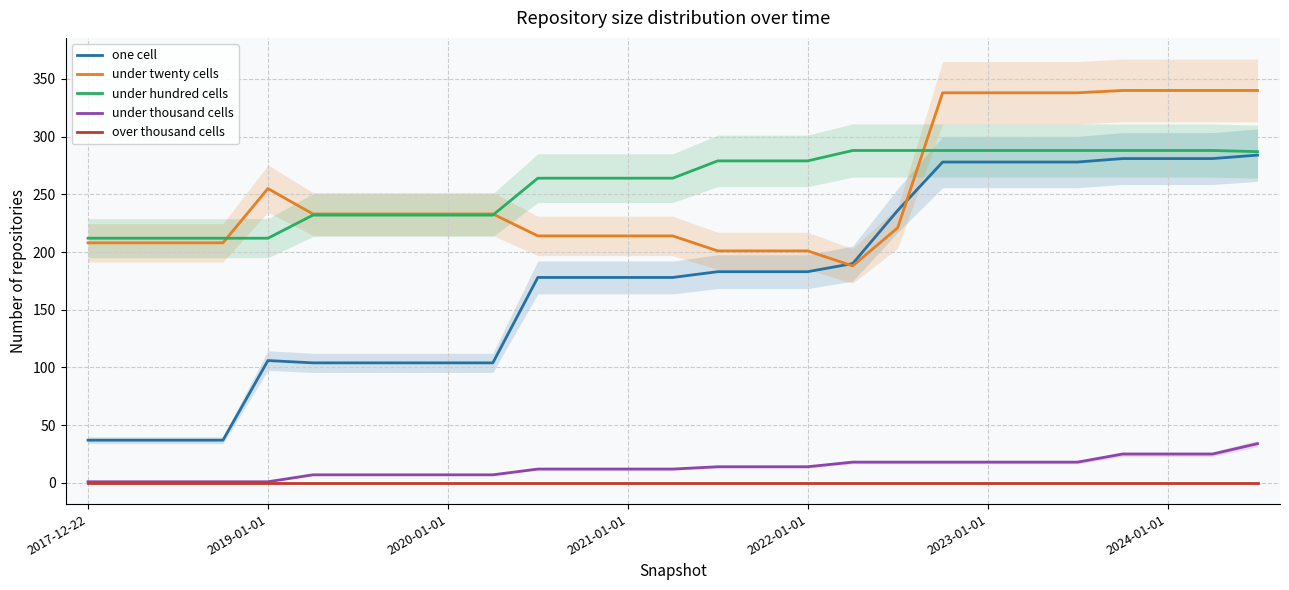

True or false: over thousand cells has more than 0 interior local peaks.

False